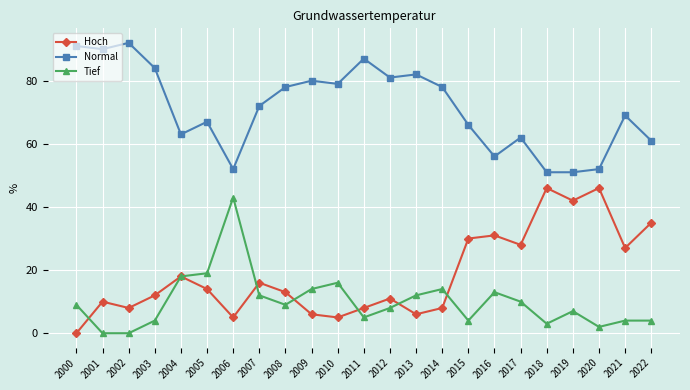

What is the total value across all series at 2020?

100